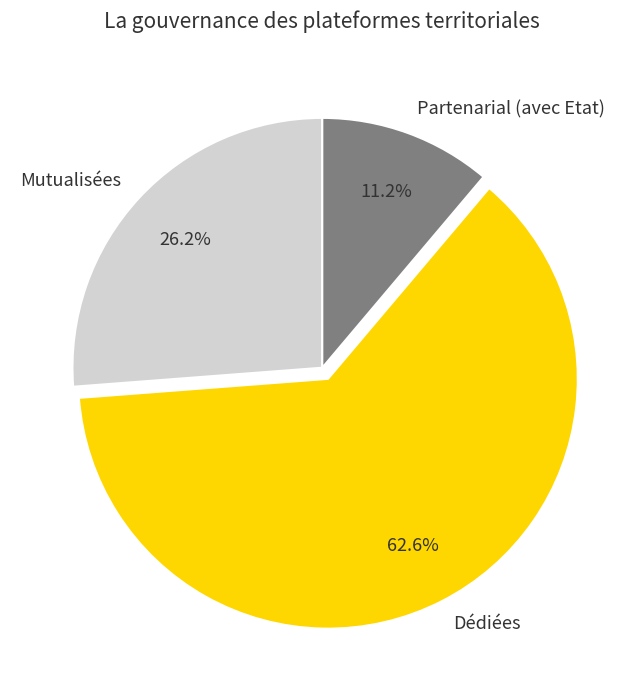

To the nearest percent, what is the difference between the largest and smallest slice percentages?

51%